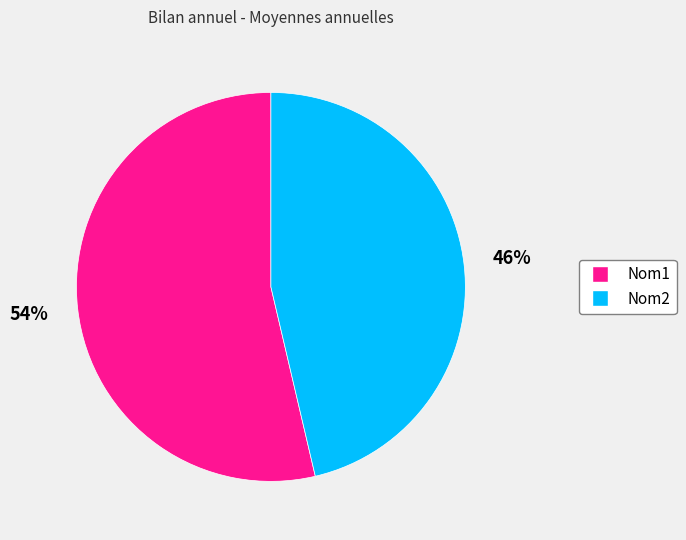

Is the sum of Nom1 and Nom2 greater than half?

Yes